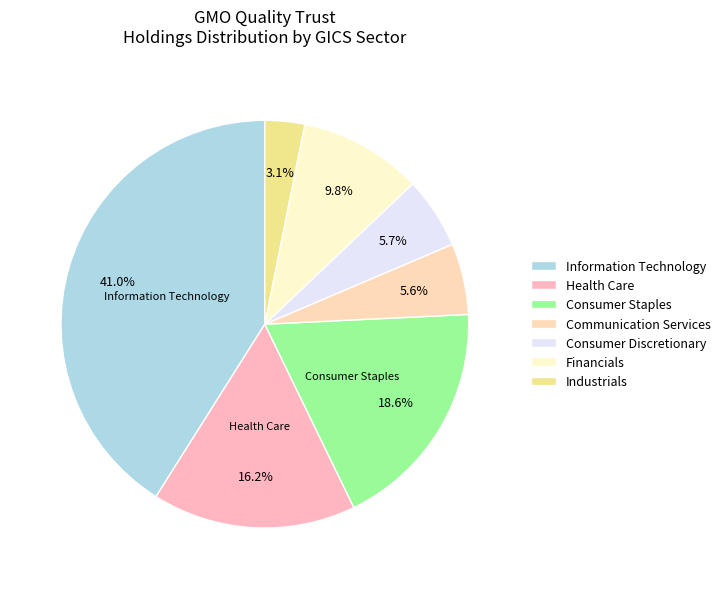

Count the number of slices in the pie.

7